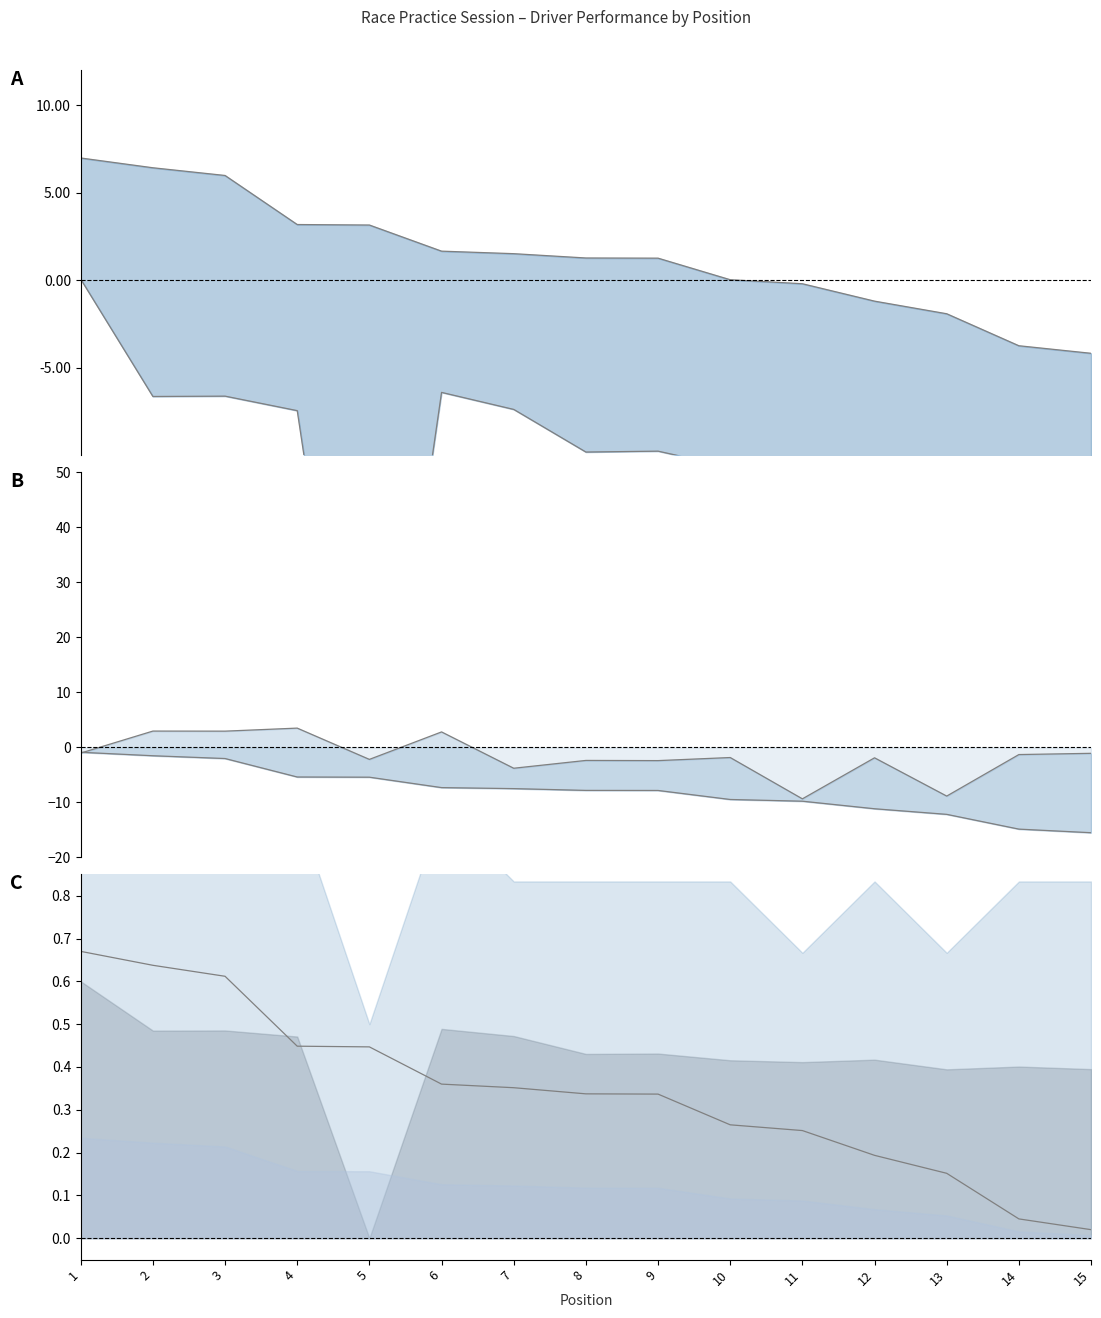

What is the sum of all Best Speed (norm) values?

20.2